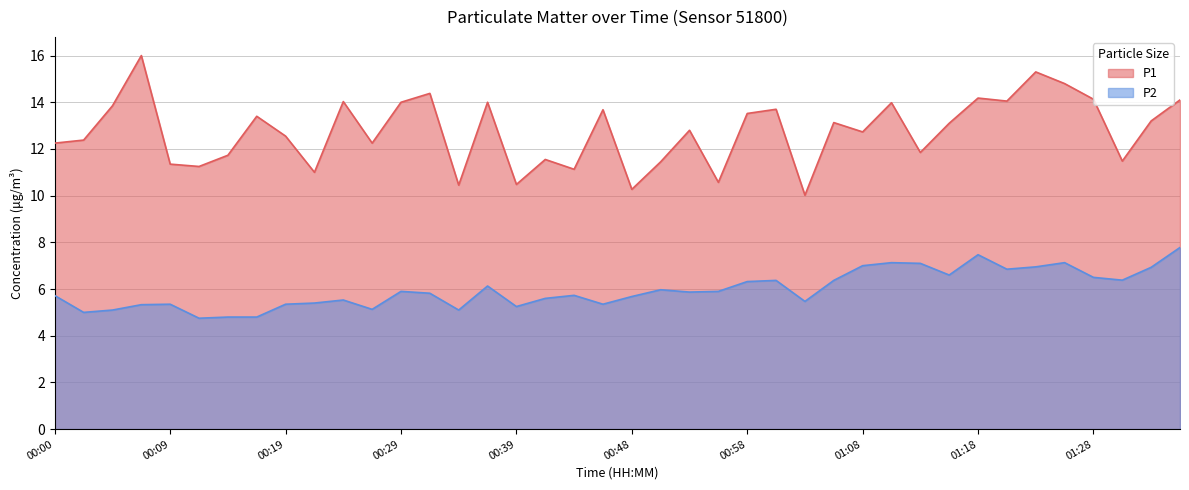

Which category has the lowest value in the P2 series?

00:12